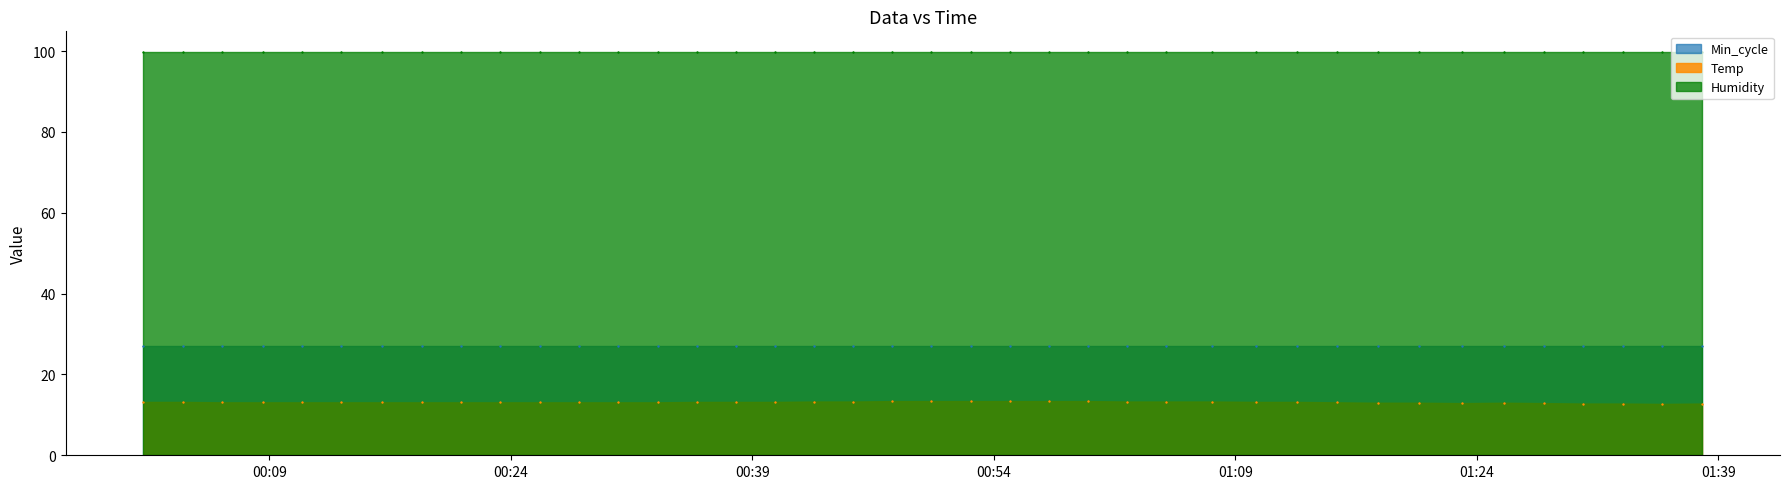

Between 2021/08/03 00:28:14 and 2021/08/03 01:33:05, which series saw the biggest shift?

Temp